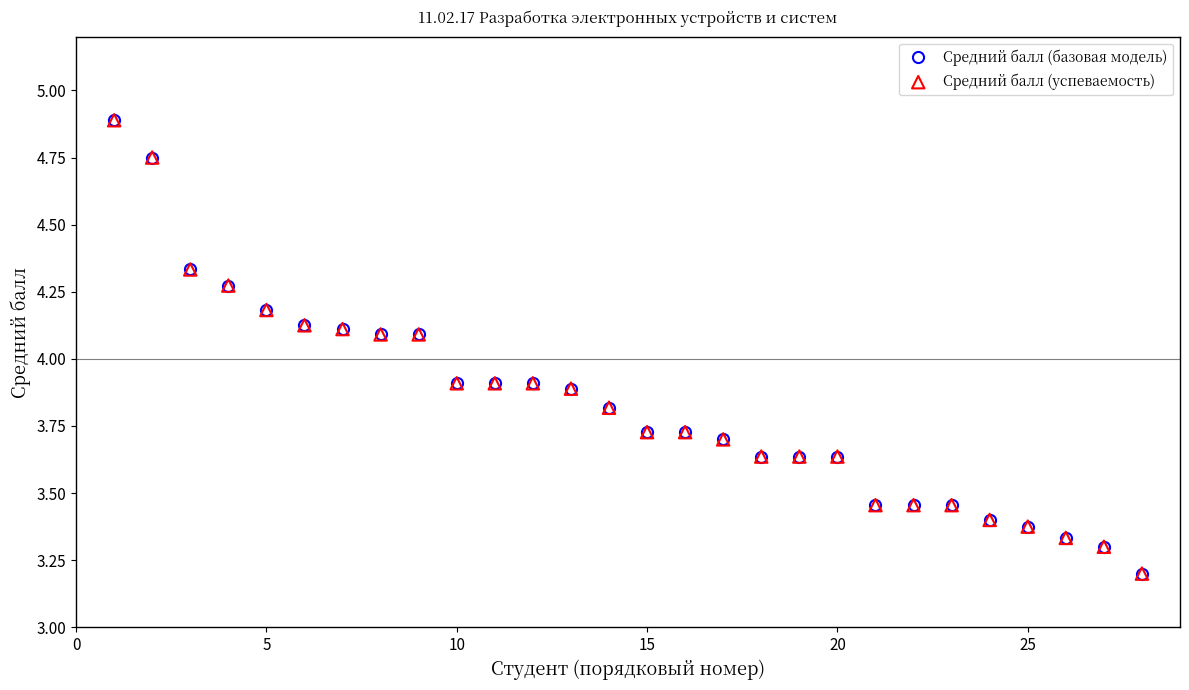

What is the smallest value displayed?

3.2